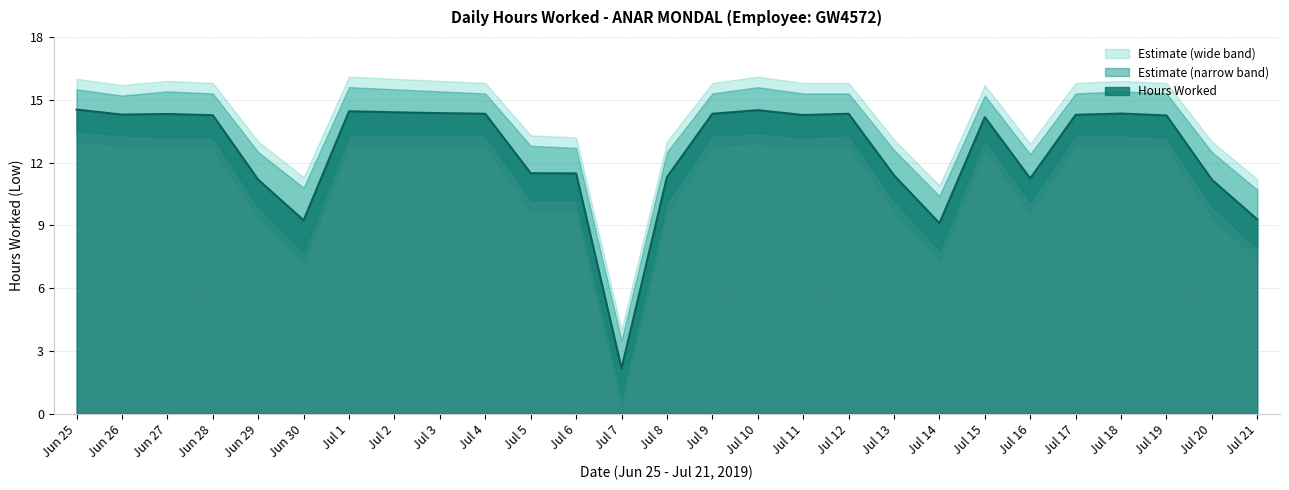

Rank the categories by value from lowest to highest.

Jul 7, Jul 14, Jun 30, Jul 21, Jun 29, Jul 20, Jul 16, Jul 8, Jul 13, Jul 6, Jul 5, Jul 15, Jul 19, Jun 28, Jul 11, Jul 17, Jun 26, Jun 27, Jul 4, Jul 9, Jul 12, Jul 18, Jul 3, Jul 2, Jul 1, Jul 10, Jun 25